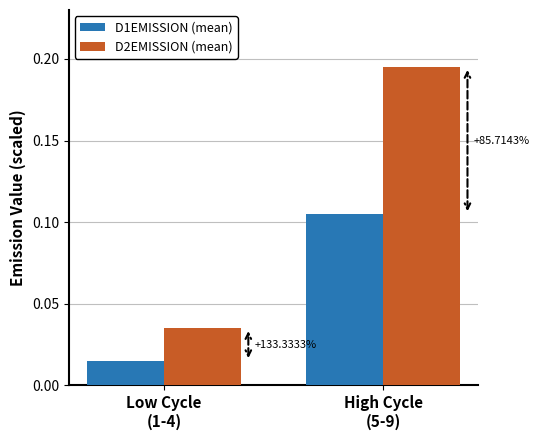

Reading left to right, what are all the values shown in this chart?

D1EMISSION (mean): Low Cycle
(1-4)=0.0	High Cycle
(5-9)=0.1
D2EMISSION (mean): Low Cycle
(1-4)=0.0	High Cycle
(5-9)=0.2